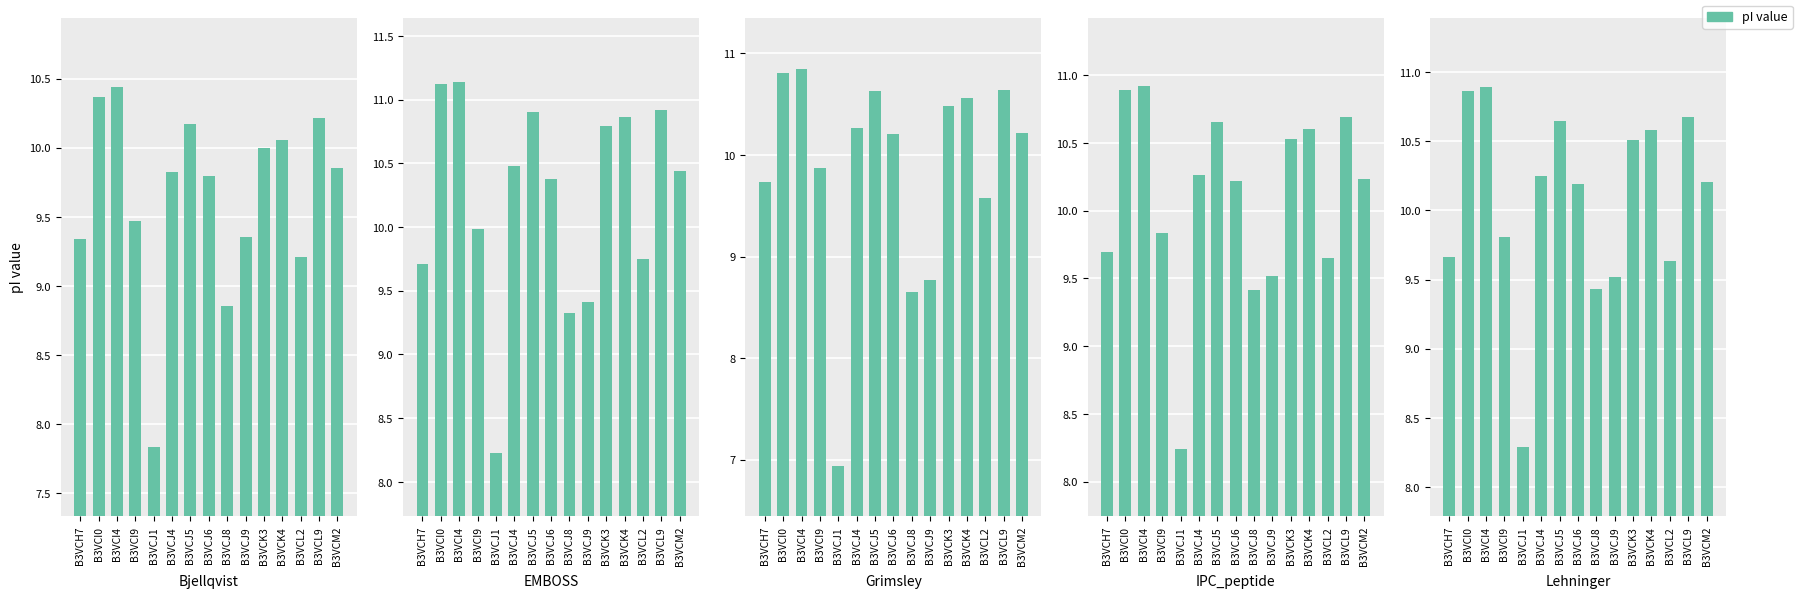

What value does the Grimsley series have at B3VCM2?

10.2